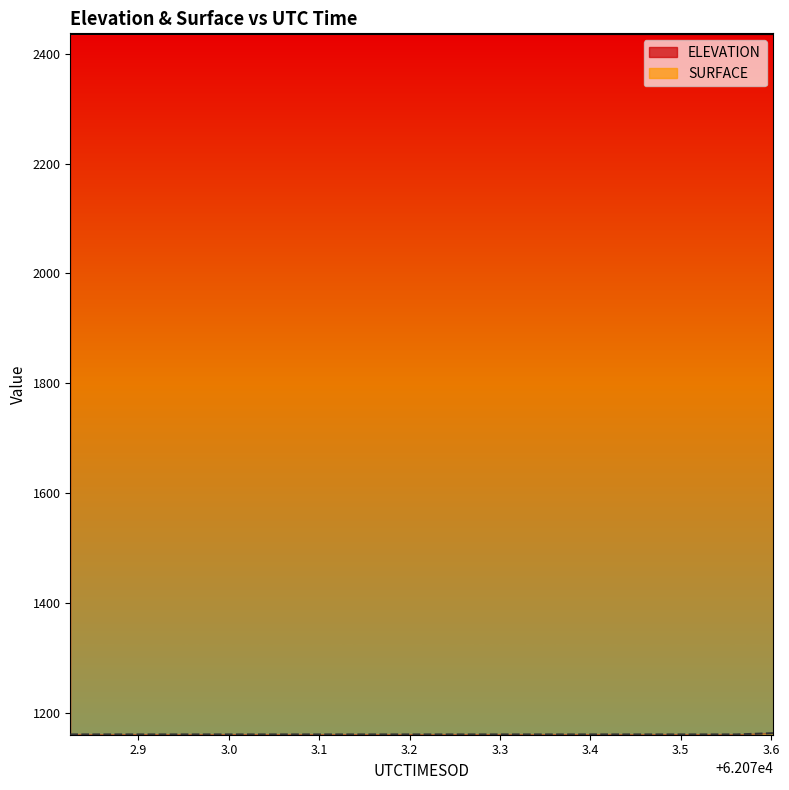

True or false: ELEVATION and SURFACE intersect in this chart.

False